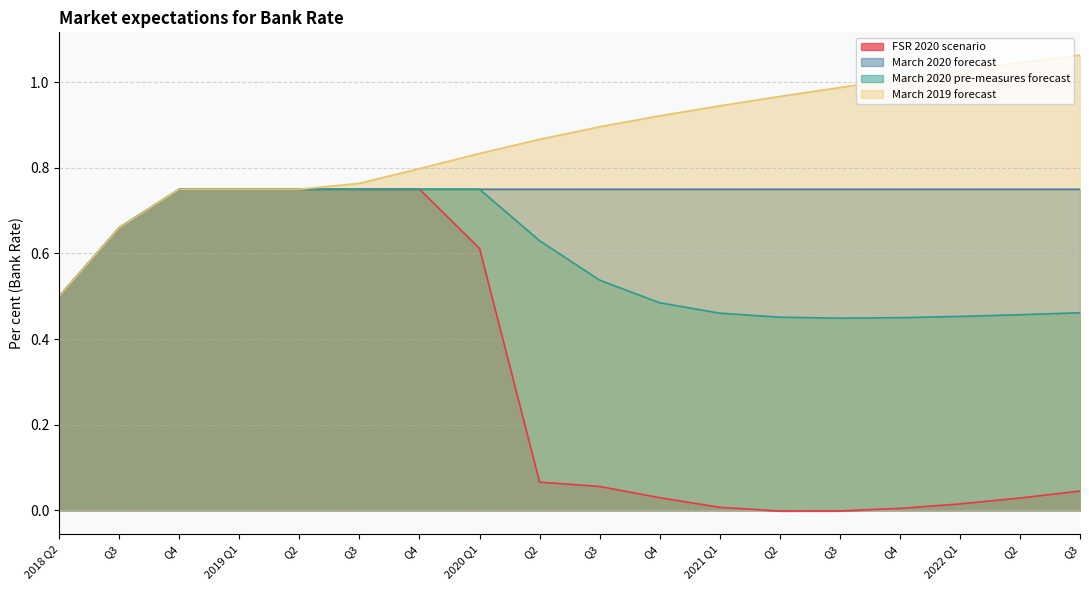

Is it true that FSR 2020 scenario equals 0.9 at 2020 Q1?

False